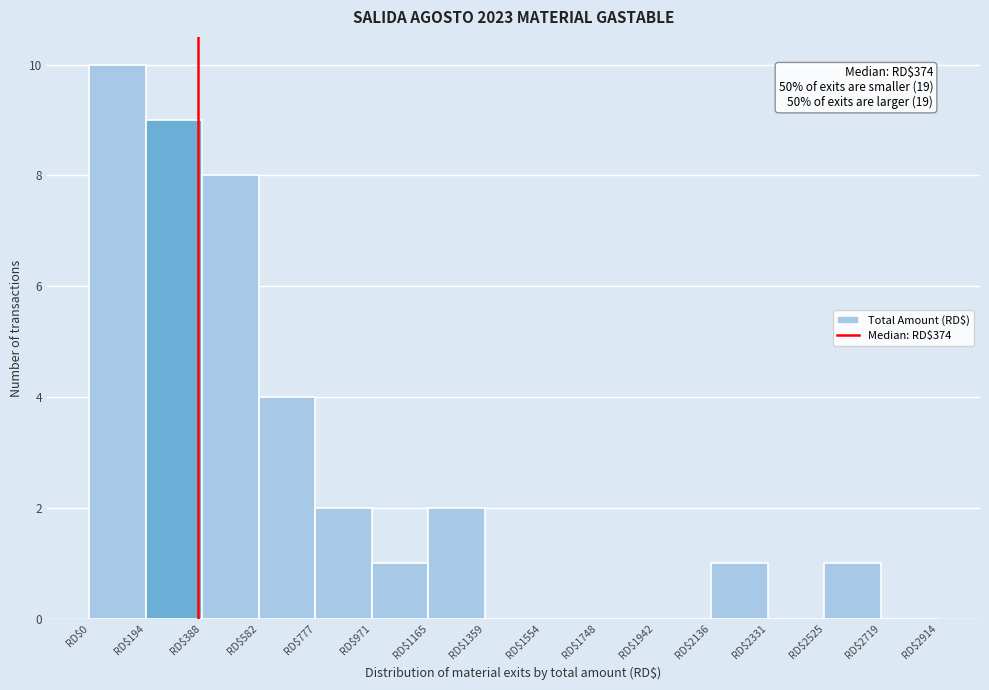

Which range on the x-axis has the tallest bar?

0 to 200